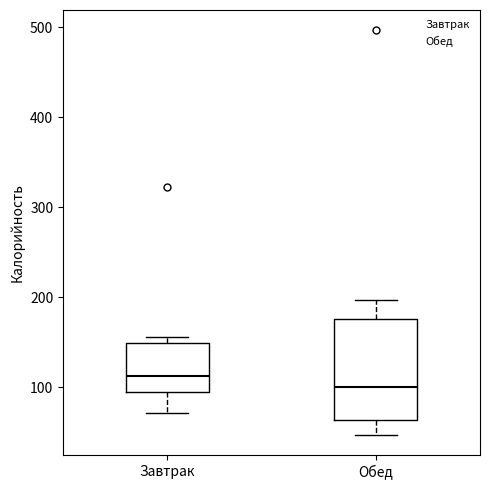

Which box is the tallest, from its lower edge to its upper edge?

Обед